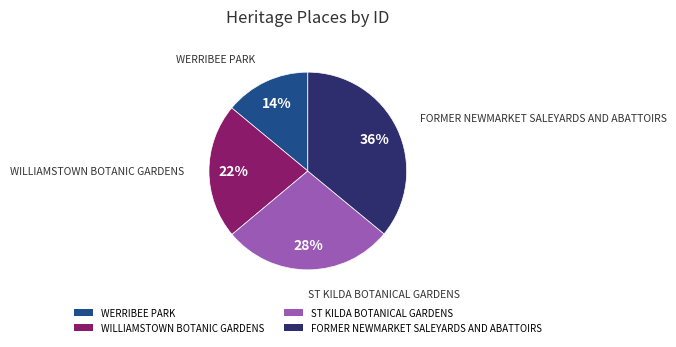

Which category has the smallest portion of the pie?

WERRIBEE PARK